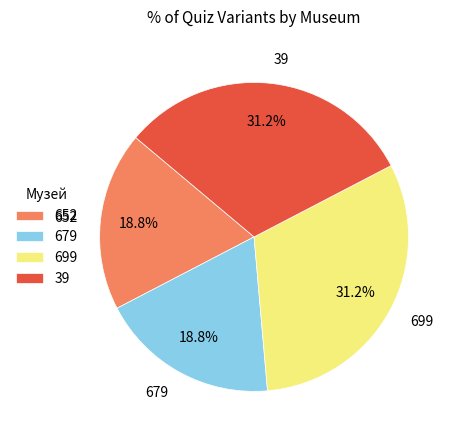

Is 699 the majority of the pie?

No